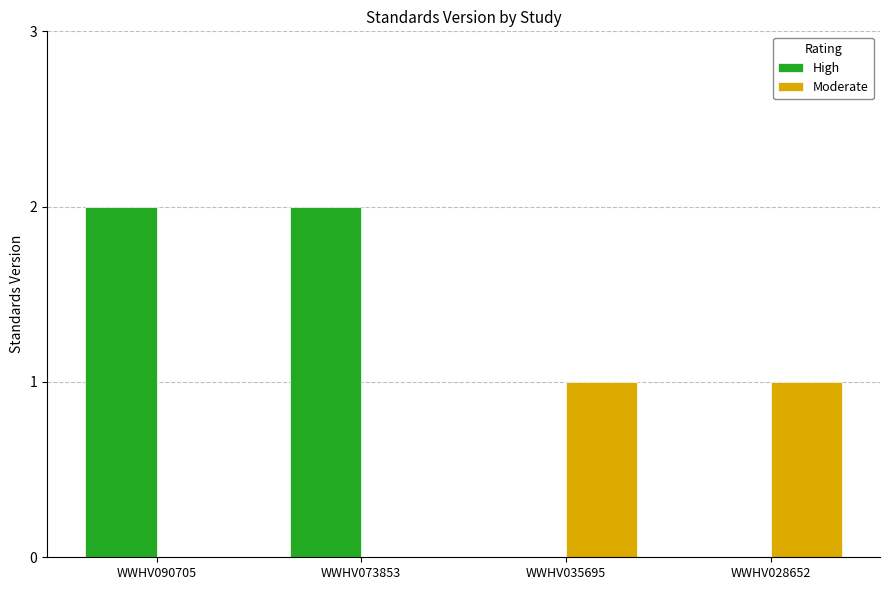

Is it true that High equals 1 at WWHV035695?

False